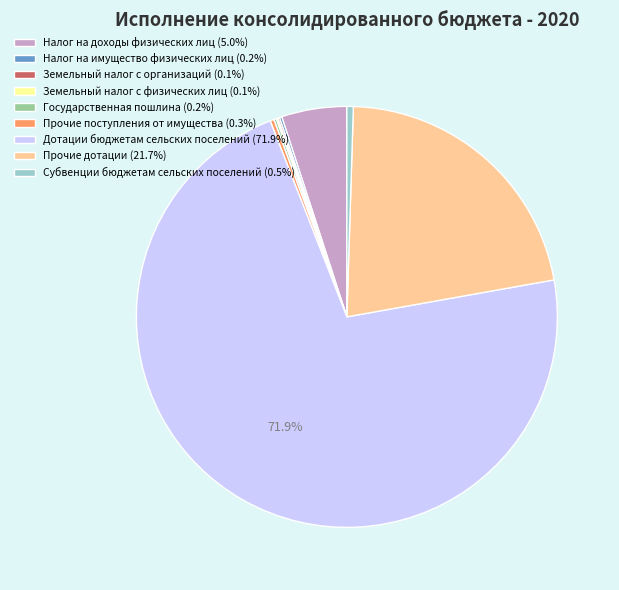

What portion of the pie excludes Дотации бюджетам сельских поселений (71.9%)?

28.1%